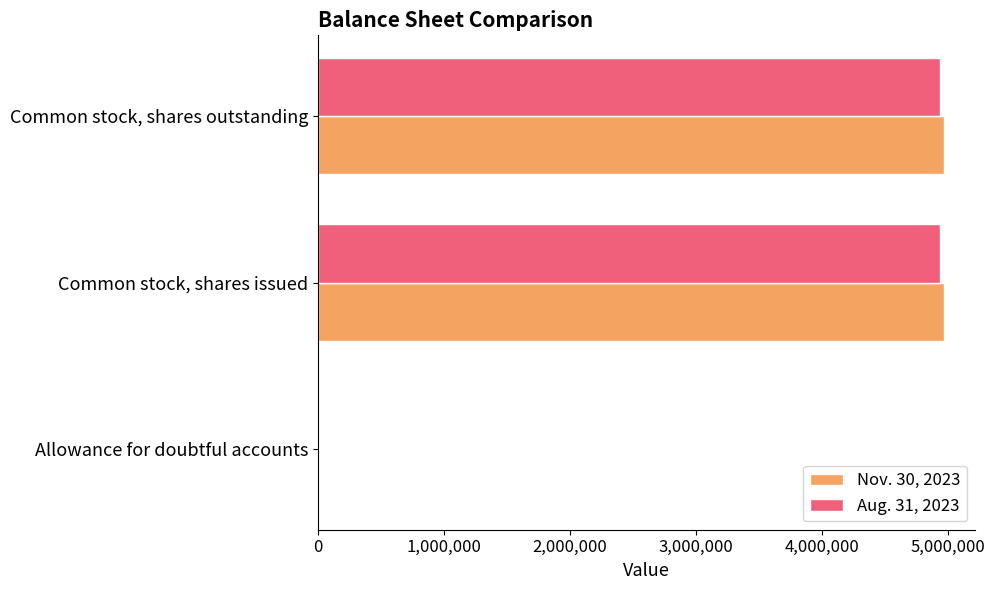

What is the maximum value for Nov. 30, 2023?

4969000